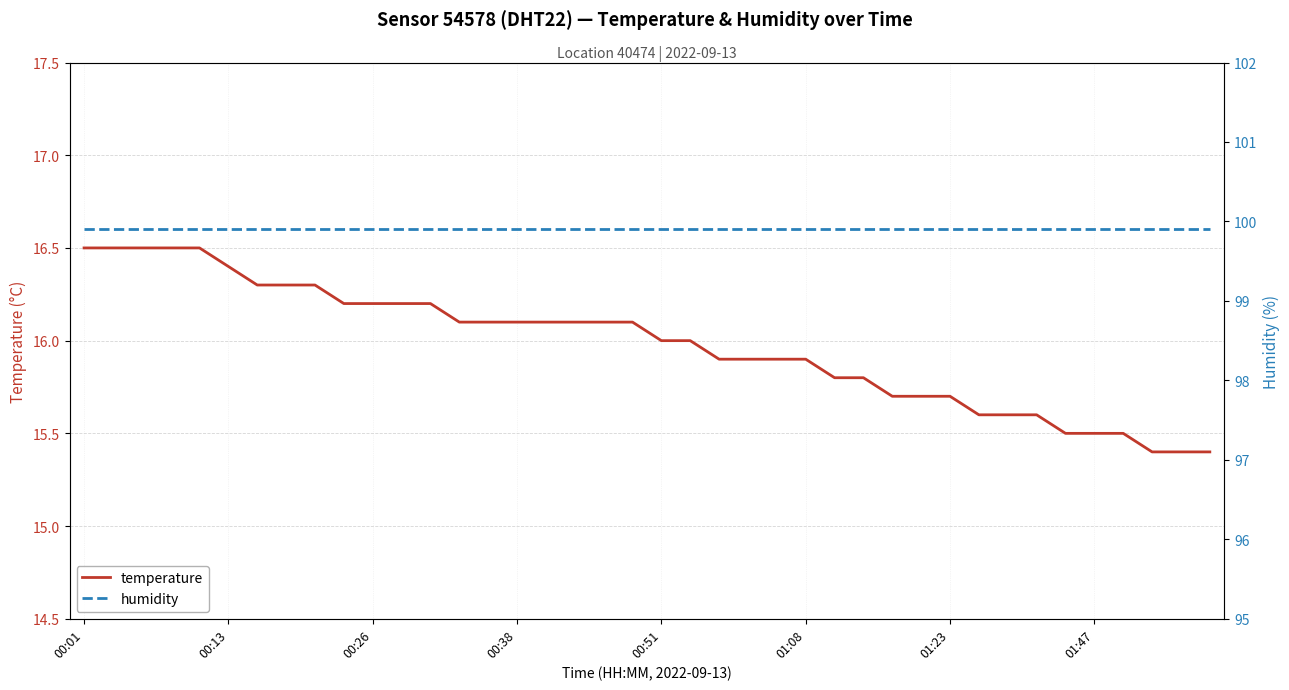

What is the label of the 1st point from the left?

00:01